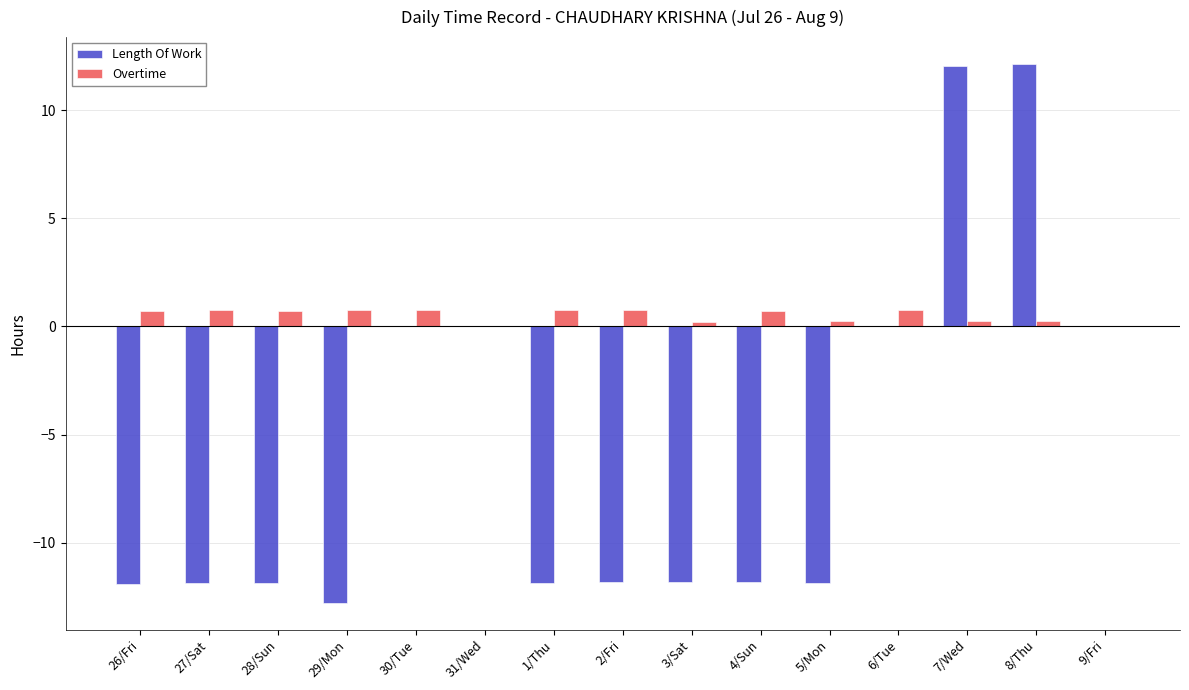

The Overtime series shows 0.7 at 26/Fri. True or false?

True